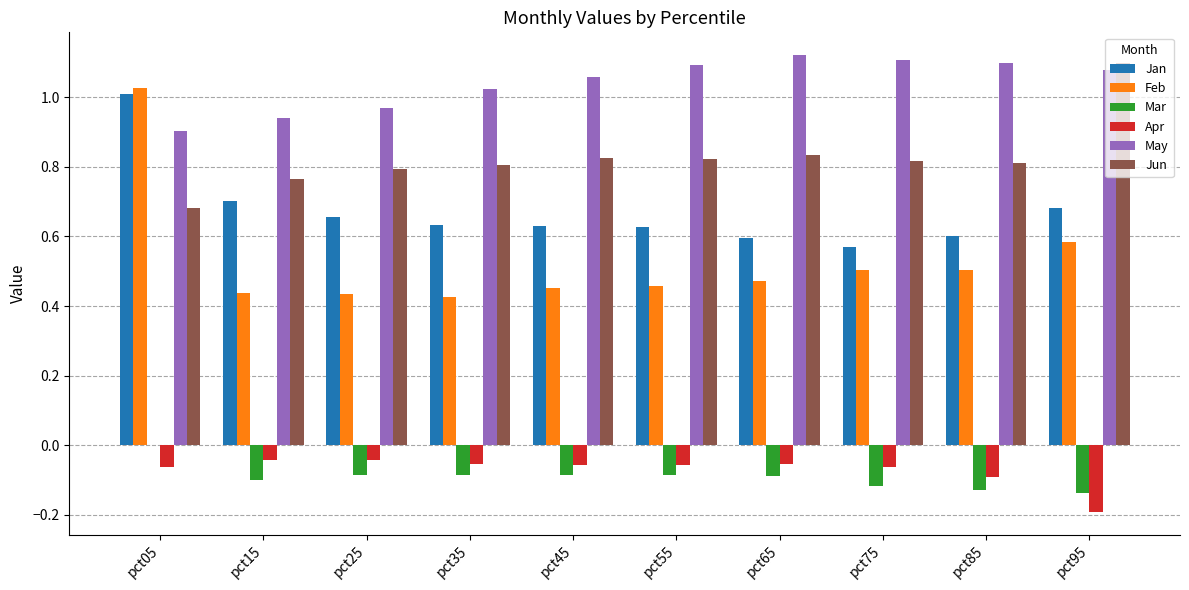

What is the sum of all Feb values?

5.3